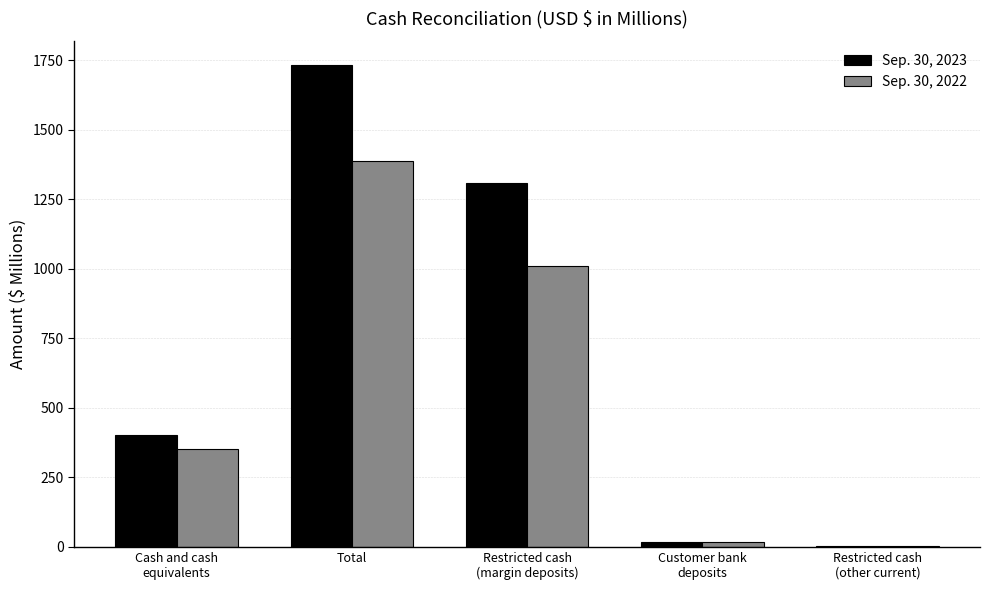

What is the total value across all series at Restricted cash
(other current)?

7.8